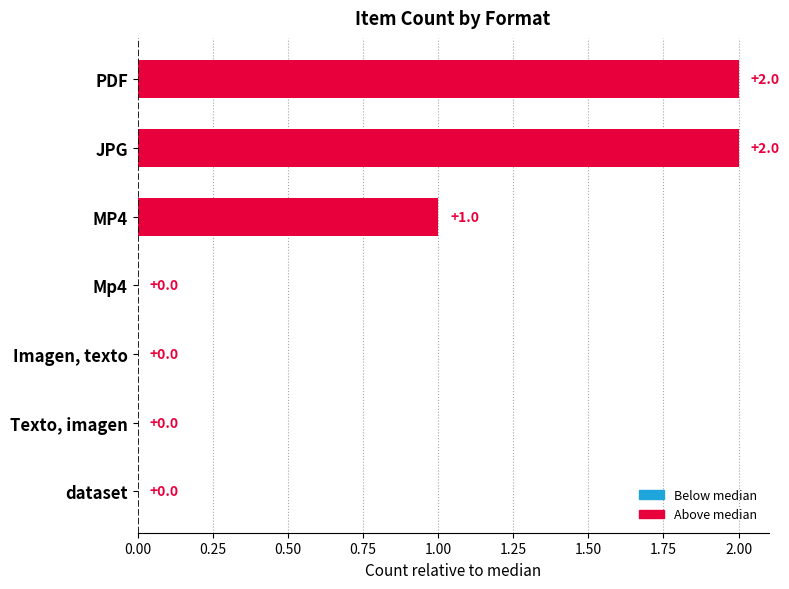

Is it true that the value at Mp4 is 0?

True